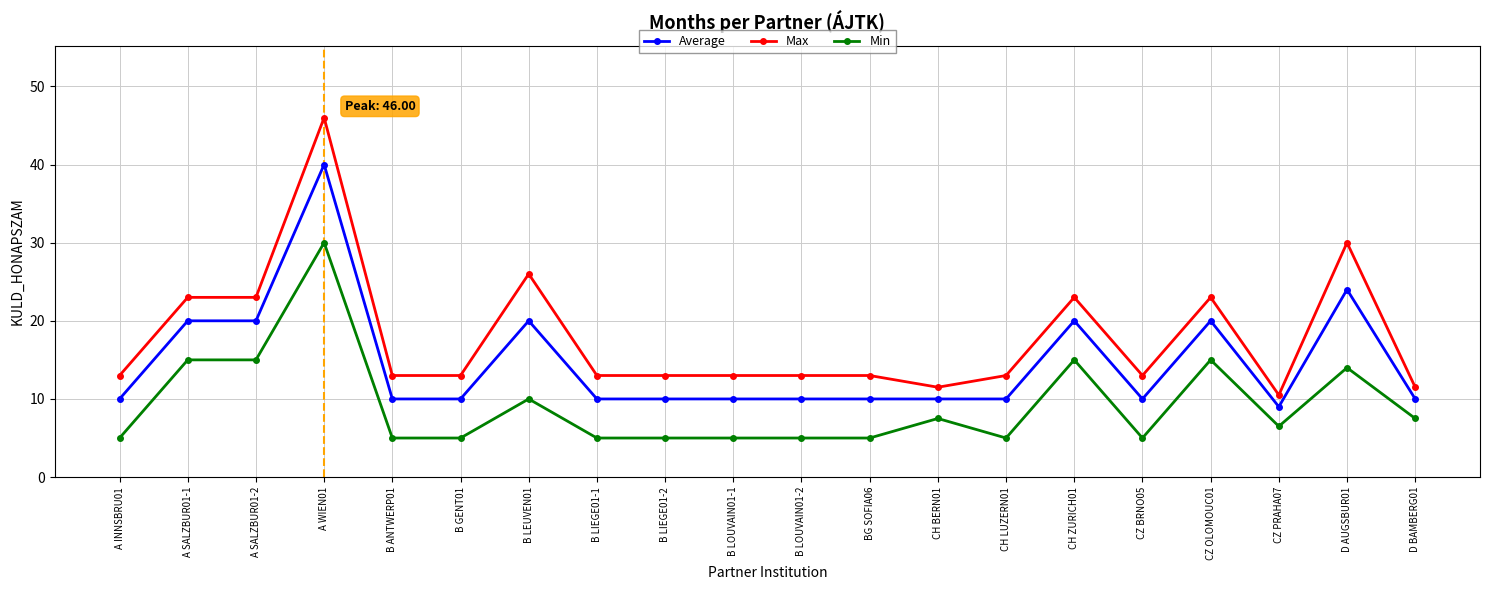

True or false: Average has a value of 15.1 at B LIEGE01-2.

False